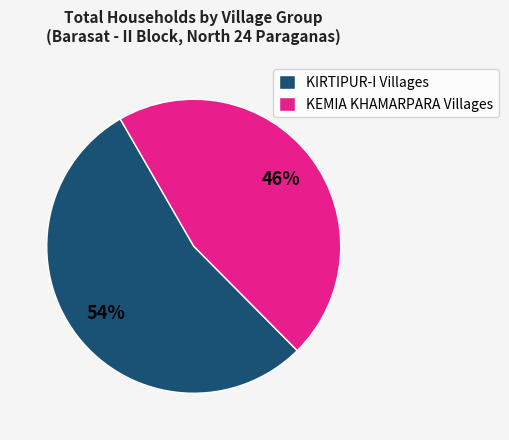

To the nearest percent, what percentage of the pie is KIRTIPUR-I Villages?

54%